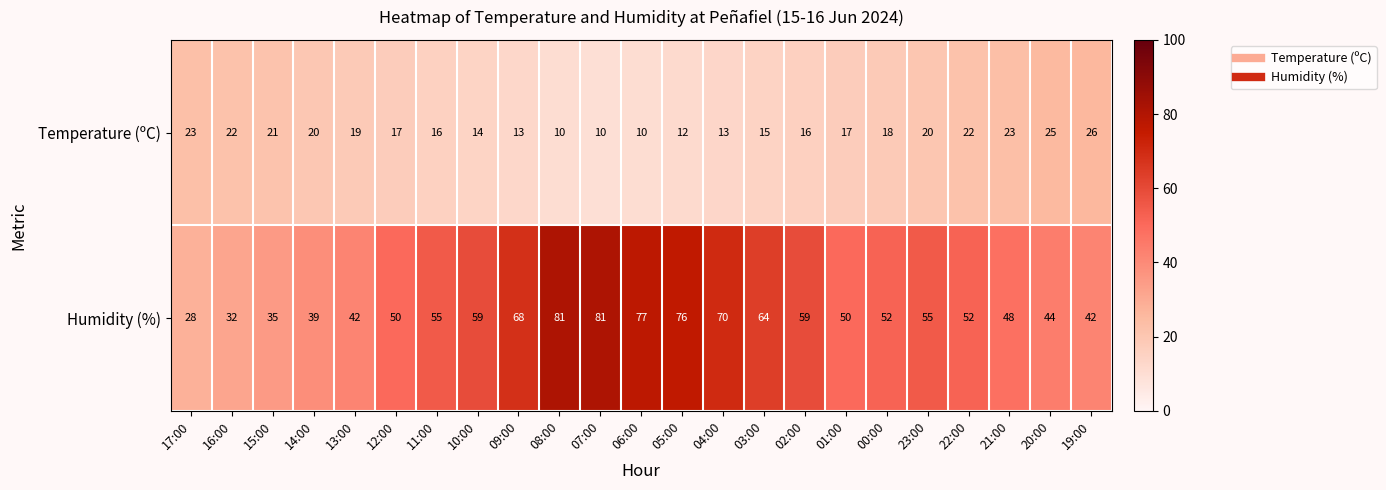

What is the maximum value for Humidity (%)?

81